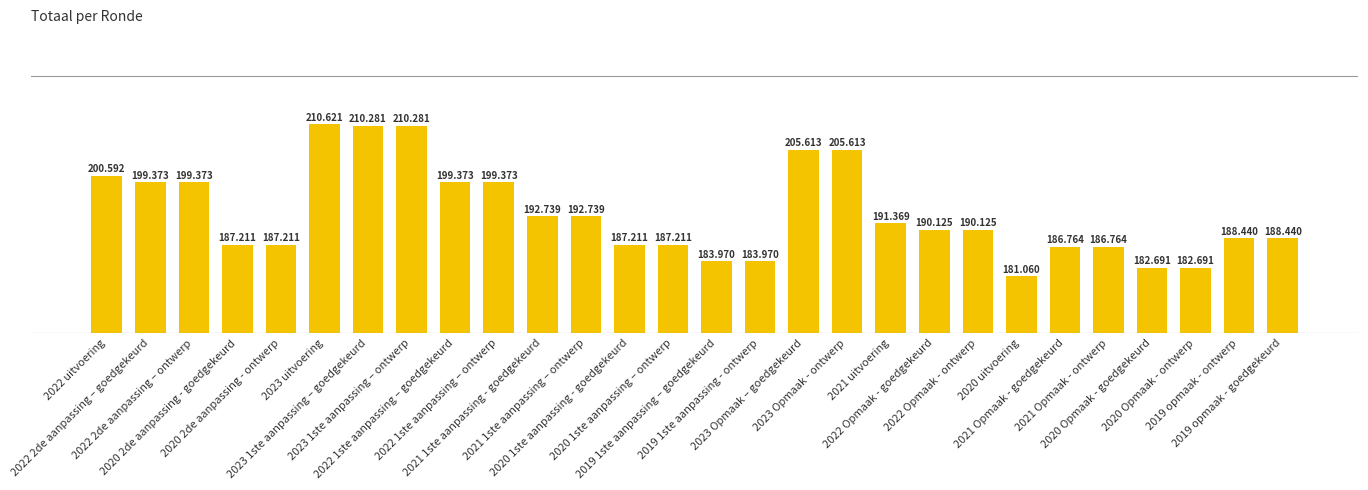

What is the difference between the values at 2020 Opmaak - ontwerp and 2023 Opmaak - ontwerp?

22922